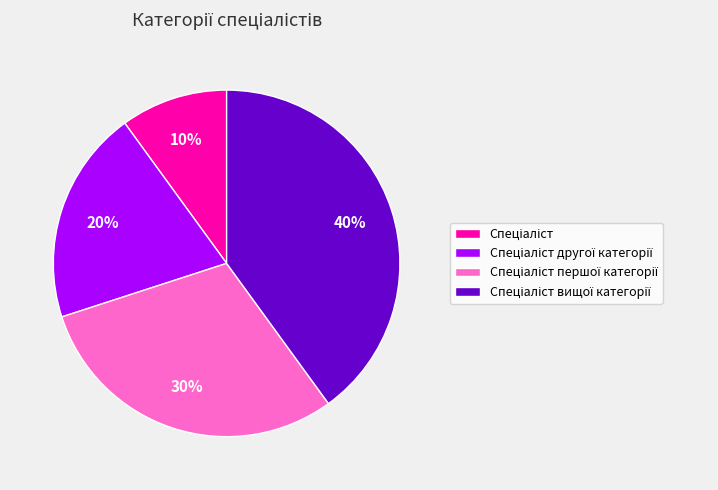

Is there a majority slice in this chart?

No